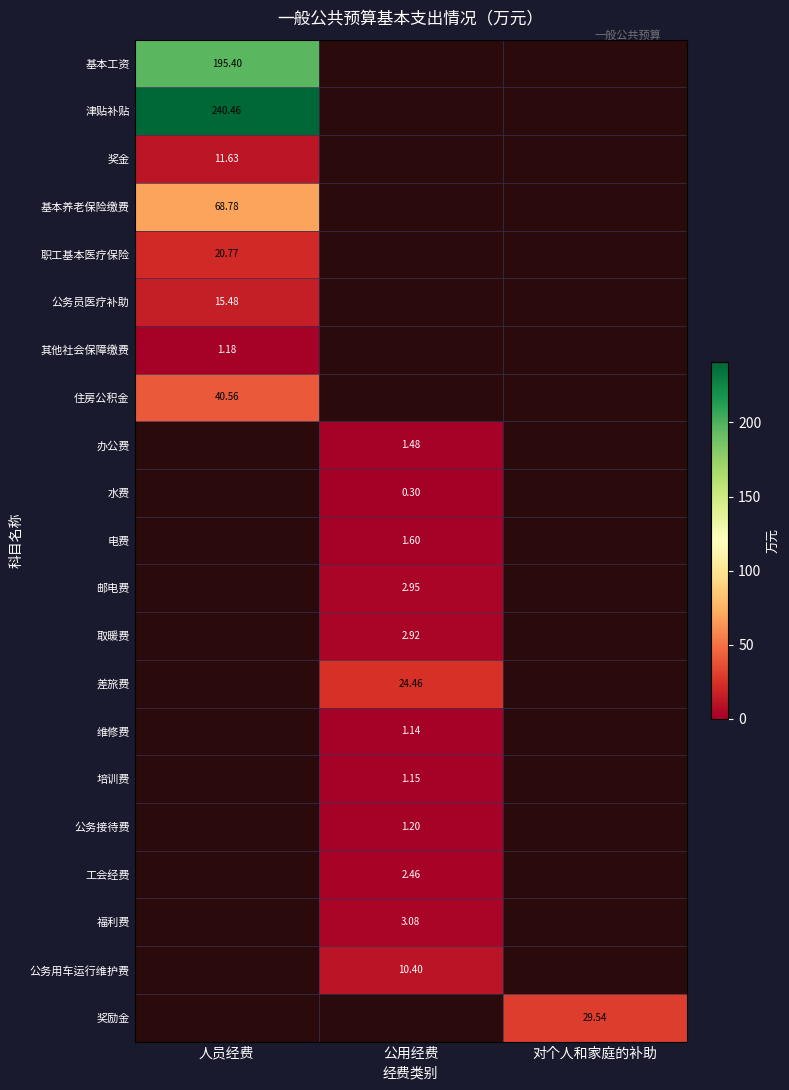

How many distinct data groups are displayed?

21